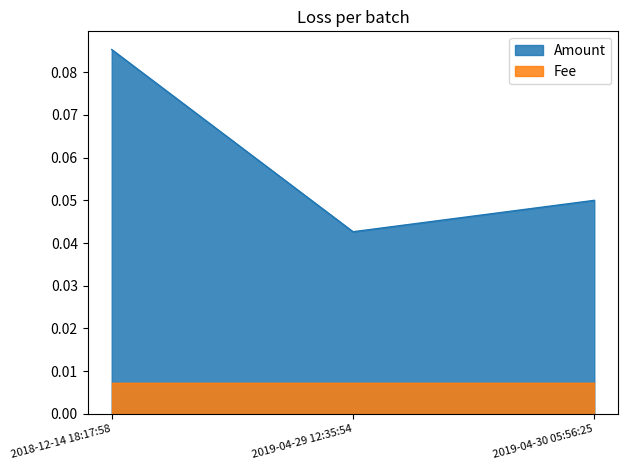

Is it true that the value at 2019-04-30 05:56:25 is 0.0?

False